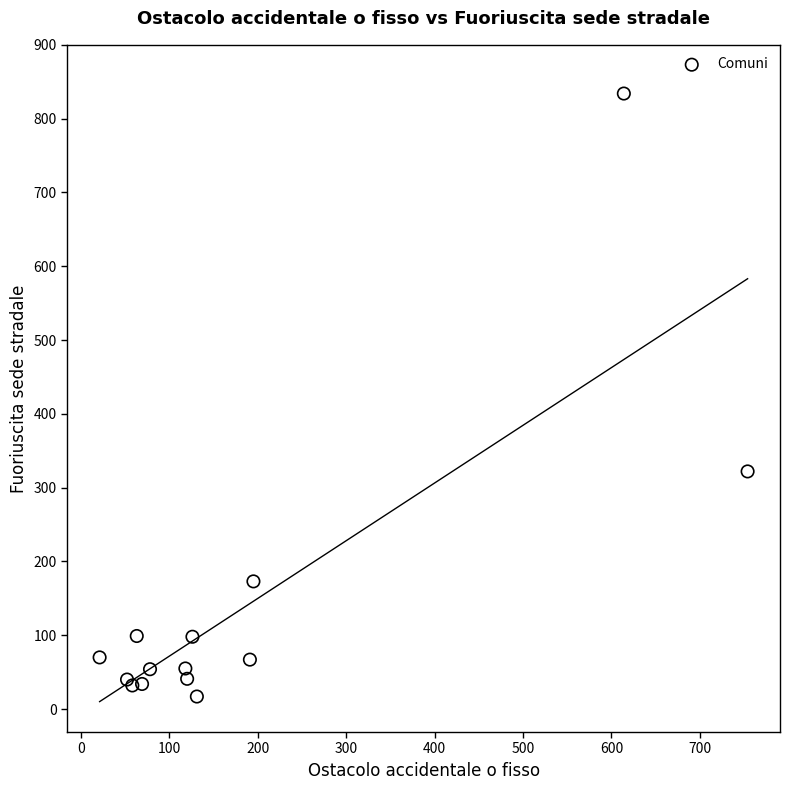

What Y value in the scatter plot is closest to 425?

322